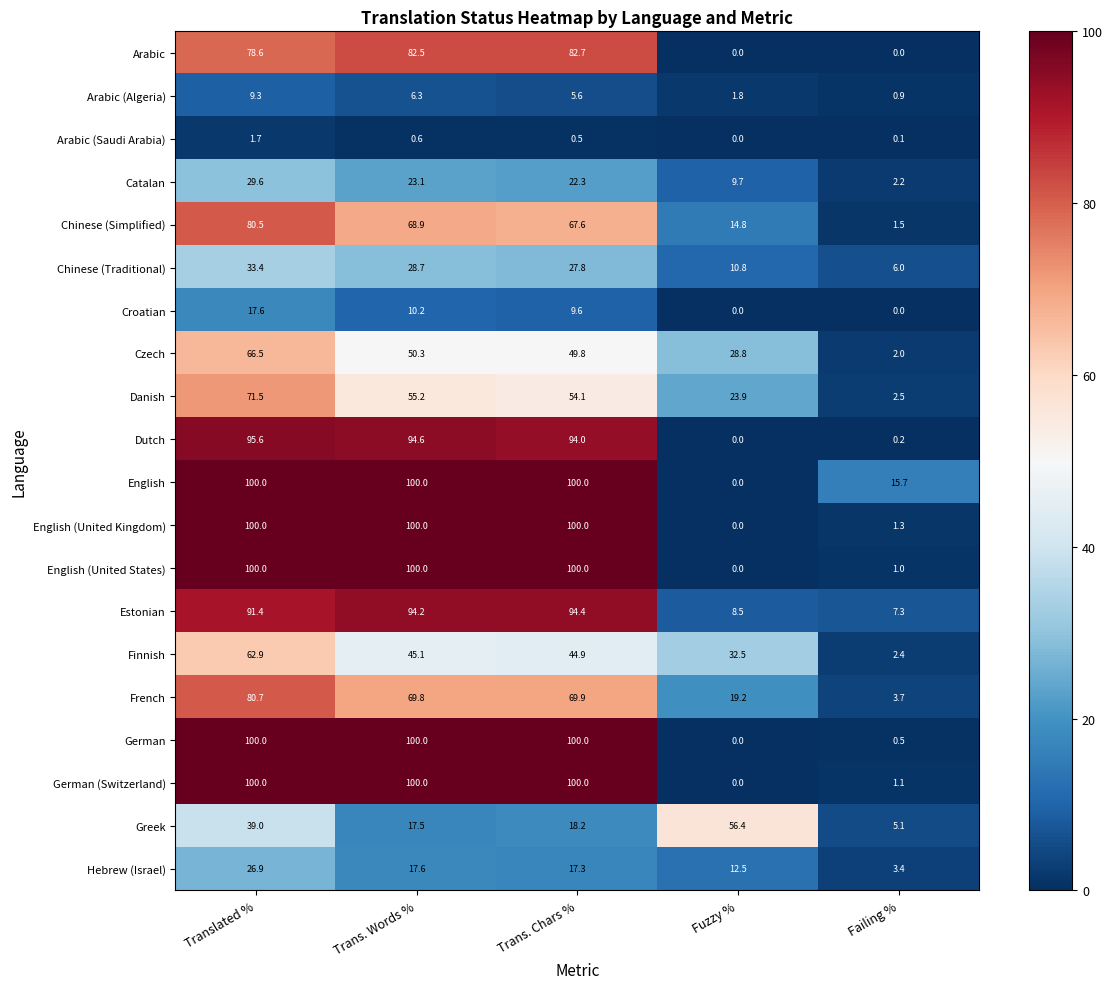

Which category has the highest value in the Arabic (Algeria) series?

Translated %